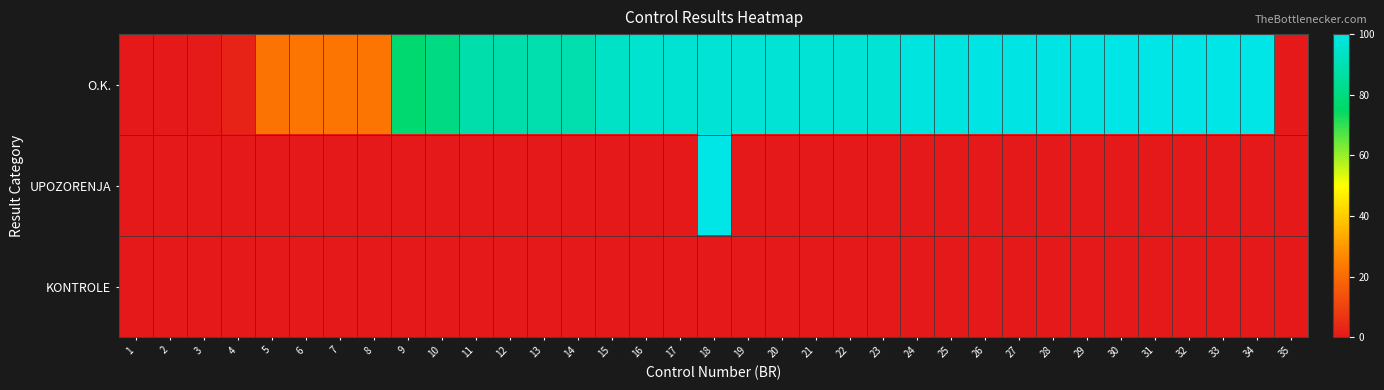

Which series has the largest range (max minus min)?

O.K.